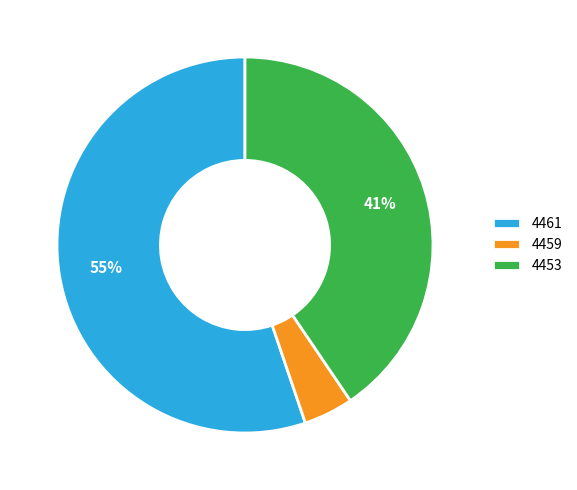

Rank the categories by value from highest to lowest.

4461, 4453, 4459